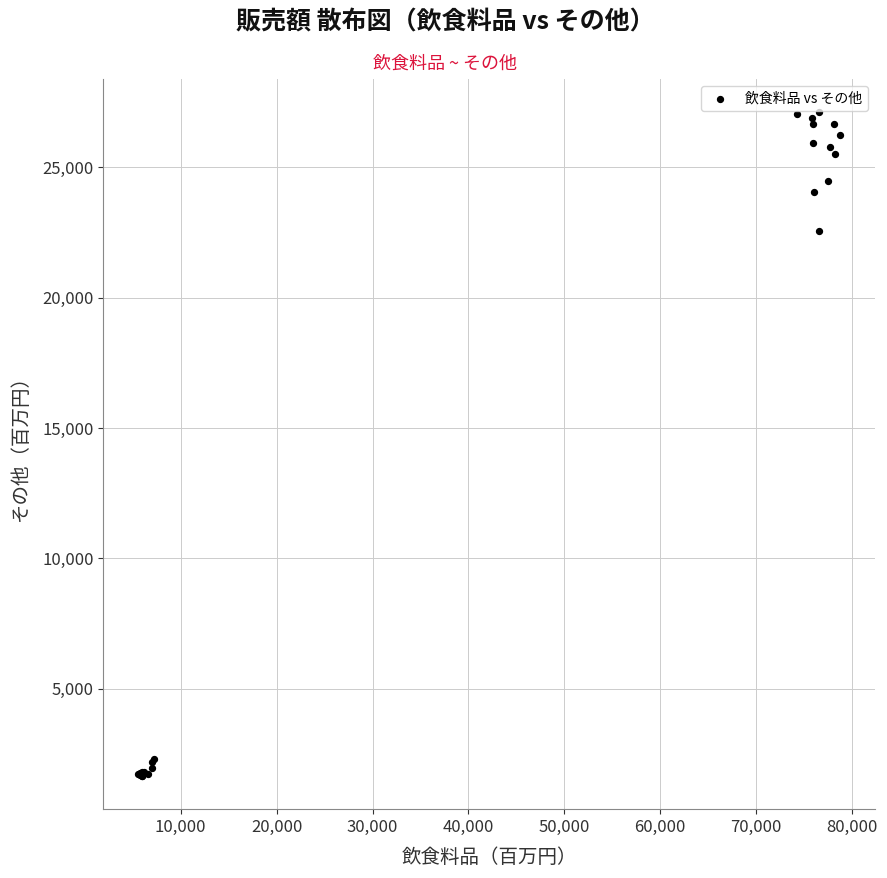

What Y value in the scatter plot is closest to 14383?

22540